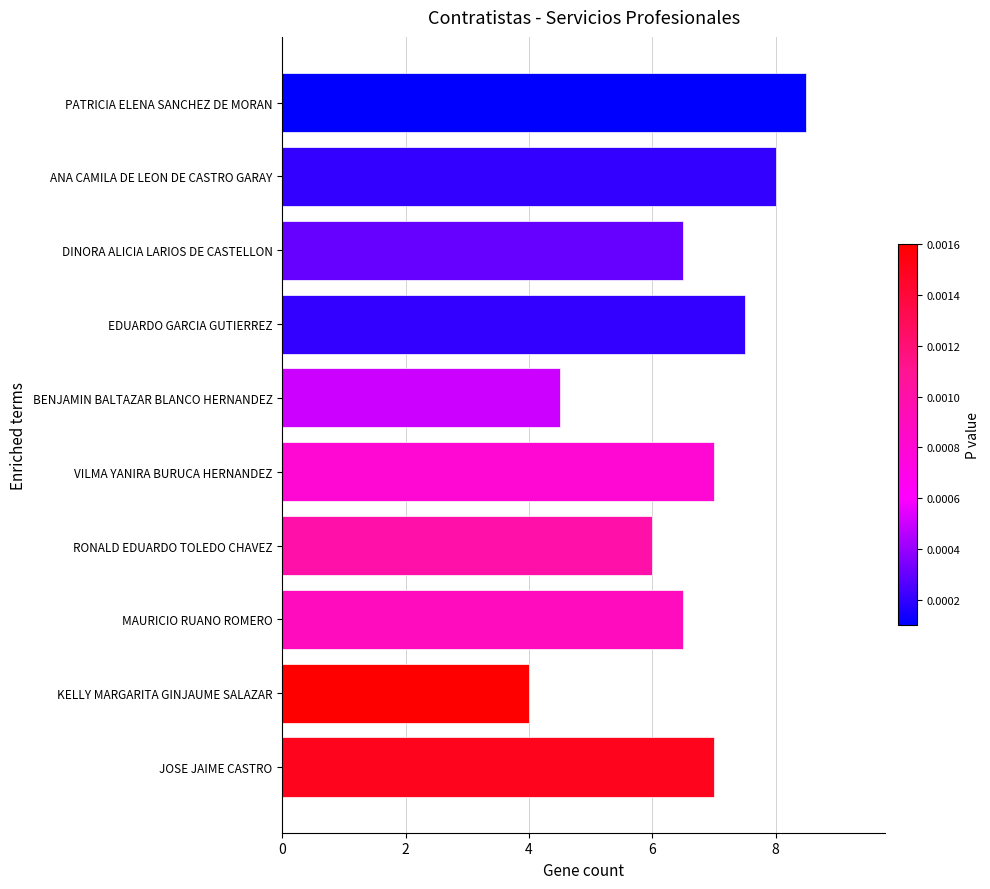

What is the value of the 3rd bar from the top?

6.5